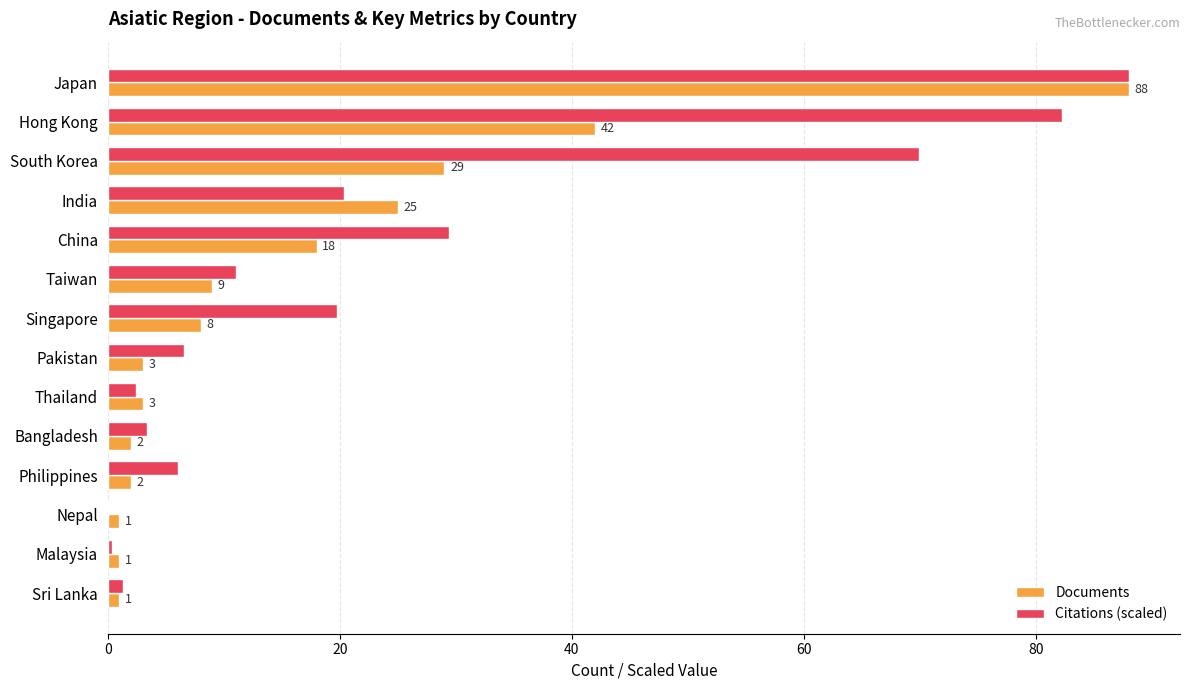

True or false: Citations (scaled) has a value of 88.0 at Japan.

True